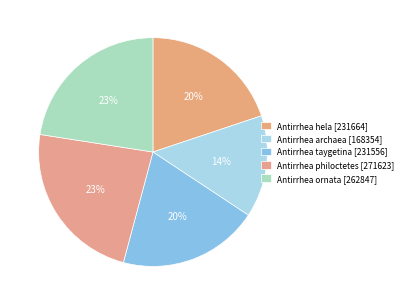

Is it true that Antirrhea philoctetes [271623] is 23% of the pie?

True